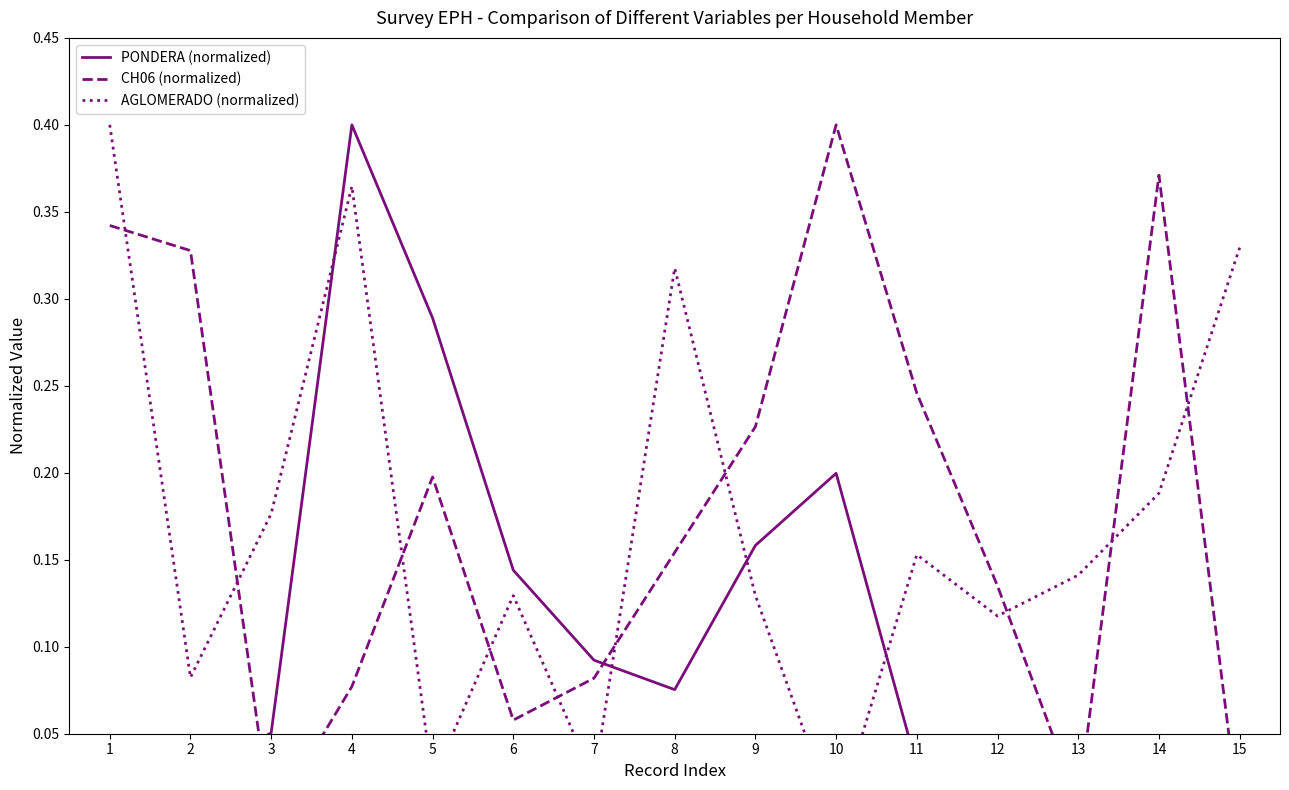

Which has a higher value, 4 or 3?

4